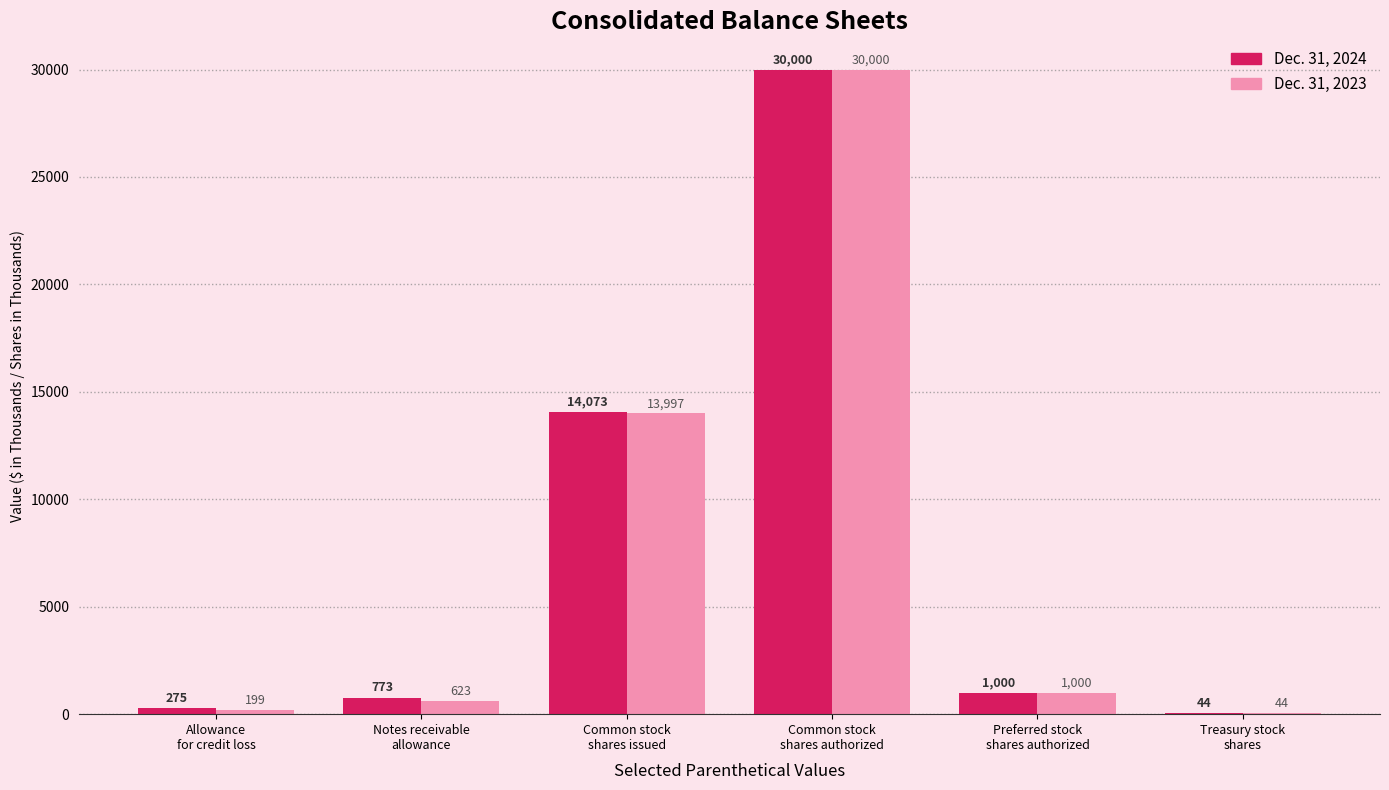

How many categories are shown in the chart?

6